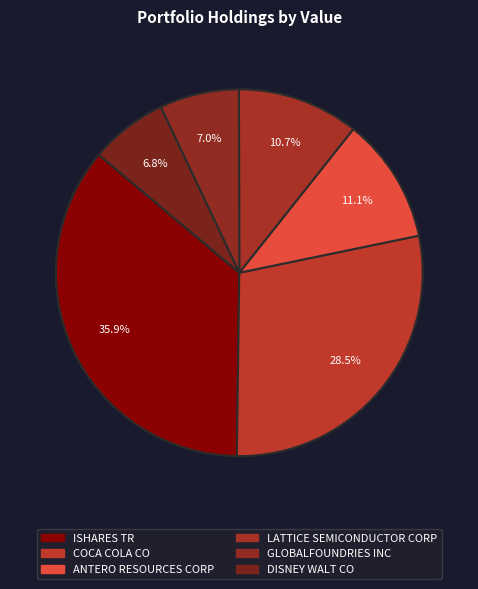

Is it true that DISNEY WALT CO is 7% of the pie?

True